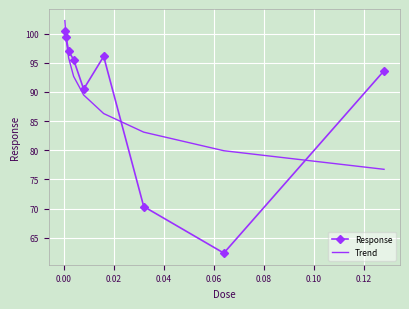

Which series has the widest spread of values?

Response